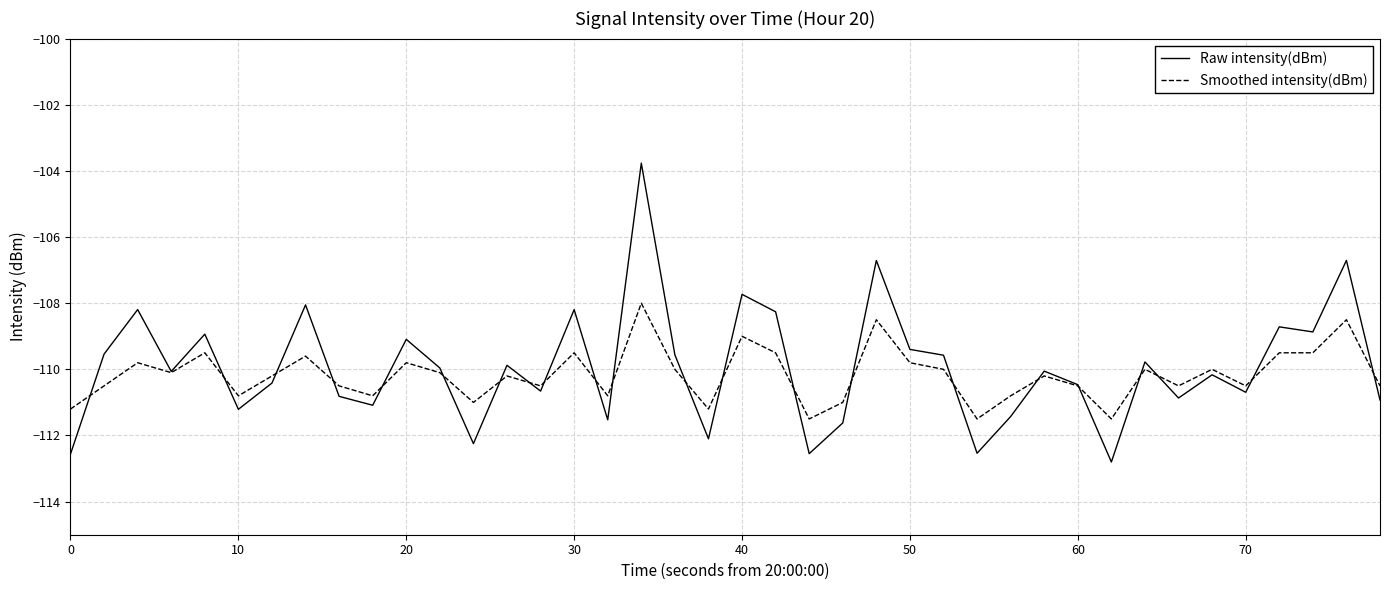

Which series has the widest spread of values?

Raw intensity(dBm)